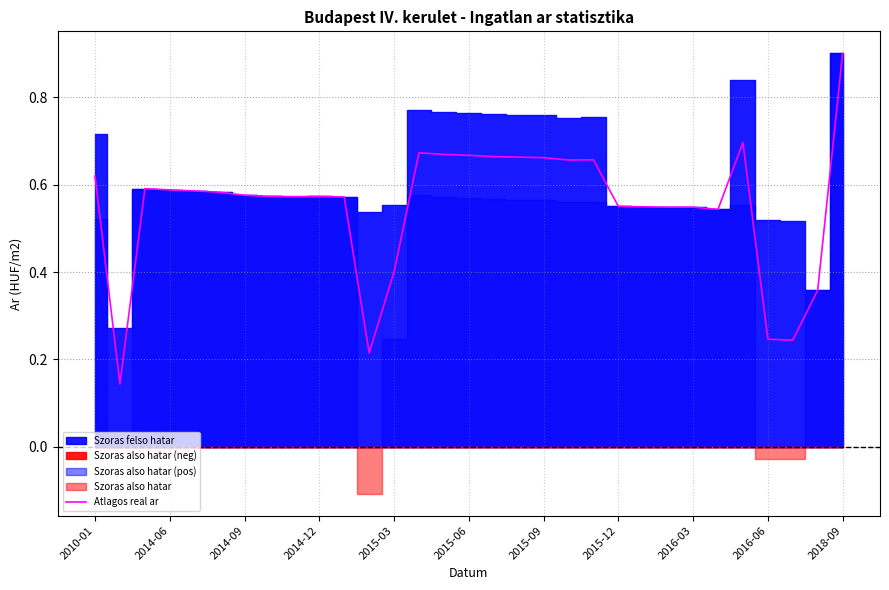

What is the difference between the maximum and minimum values?

0.8